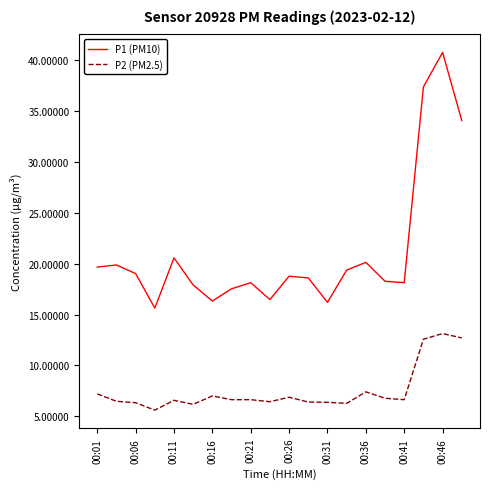

What is the smallest value displayed?

5.6